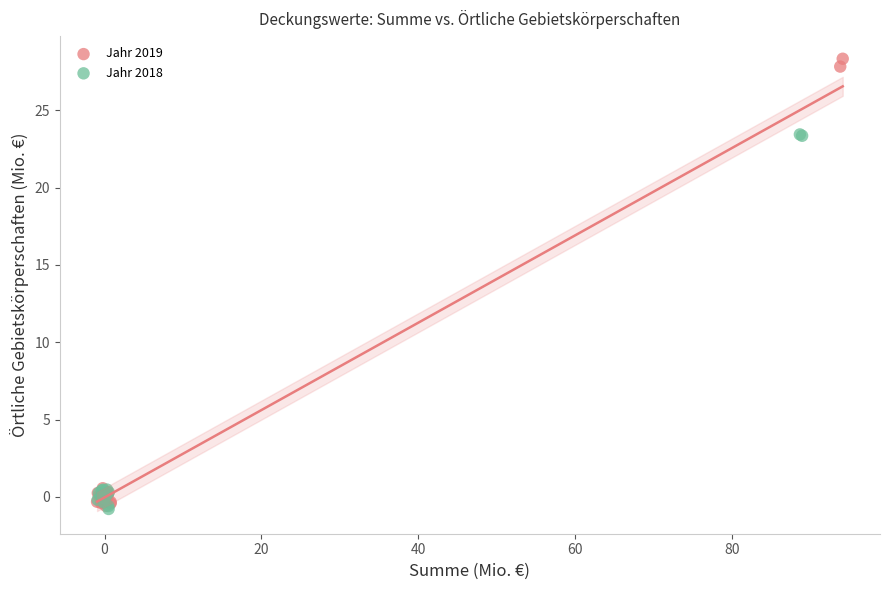

Which series has the widest spread of Y values?

Jahr 2019